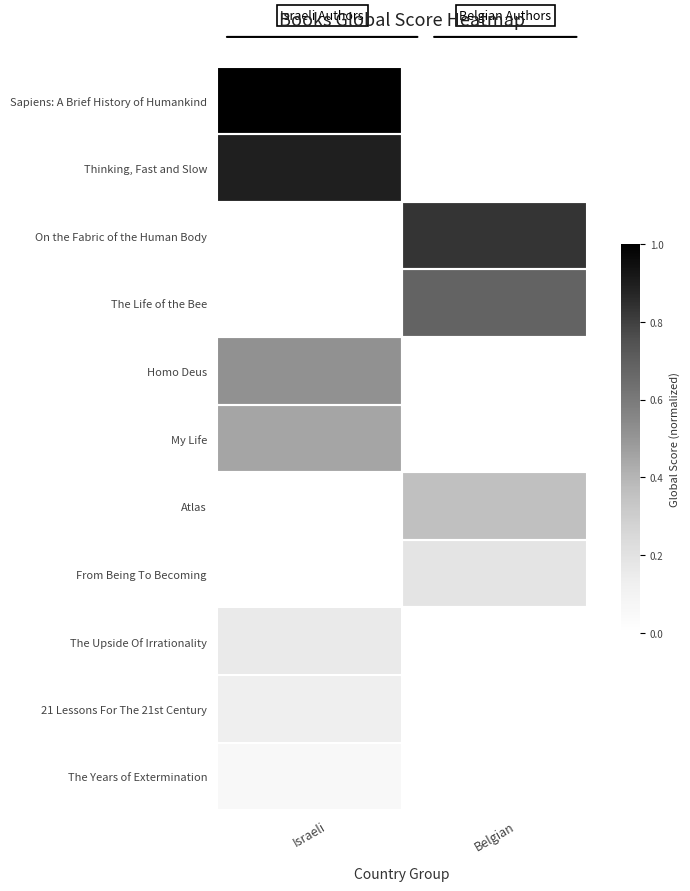

Which has a higher value, Belgian or Israeli?

Israeli